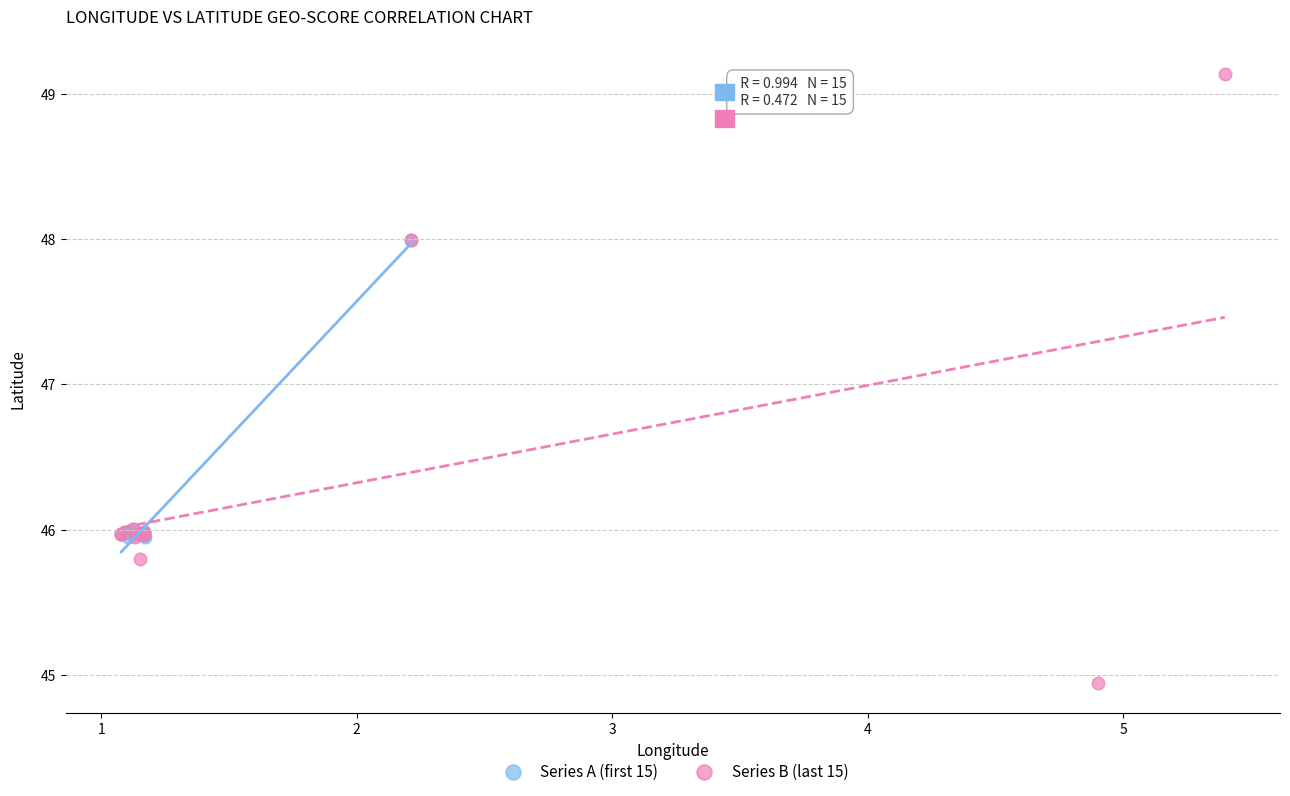

Which series has the largest Y range (max minus min)?

Series B (last 15)